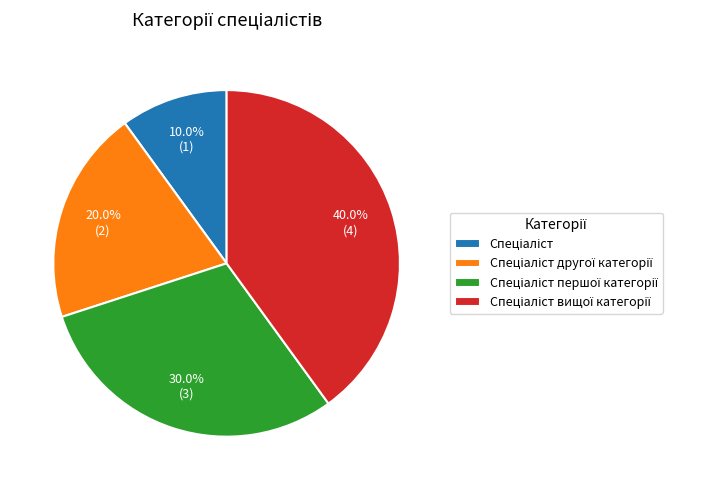

Does any single category account for the majority?

No